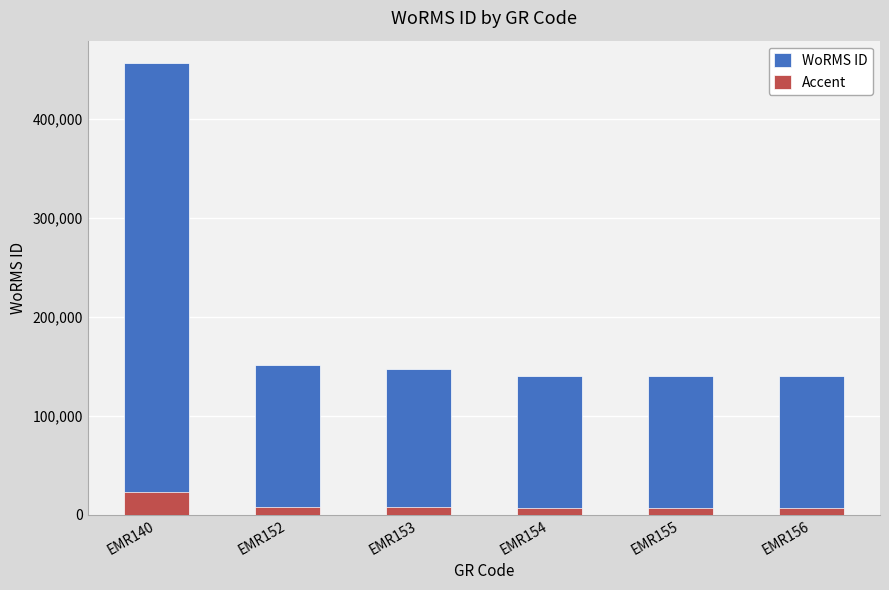

What is the difference between the maximum and minimum values in the Accent series?

15799.0